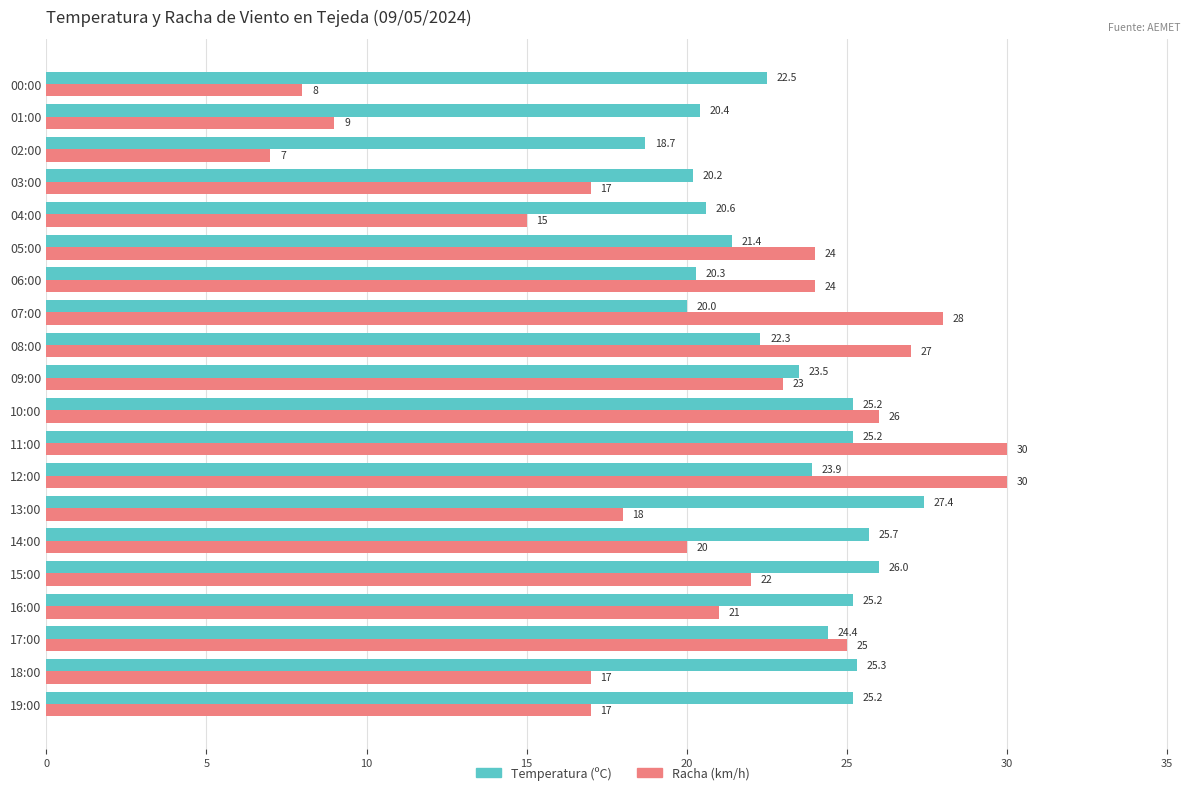

Which category has the highest value in the Temperatura (ºC) series?

13:00